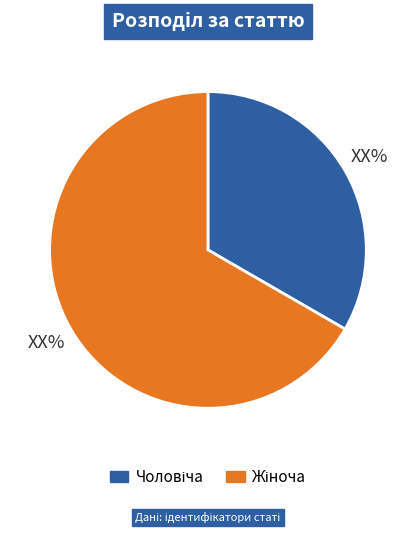

Does any single category account for the majority?

Yes